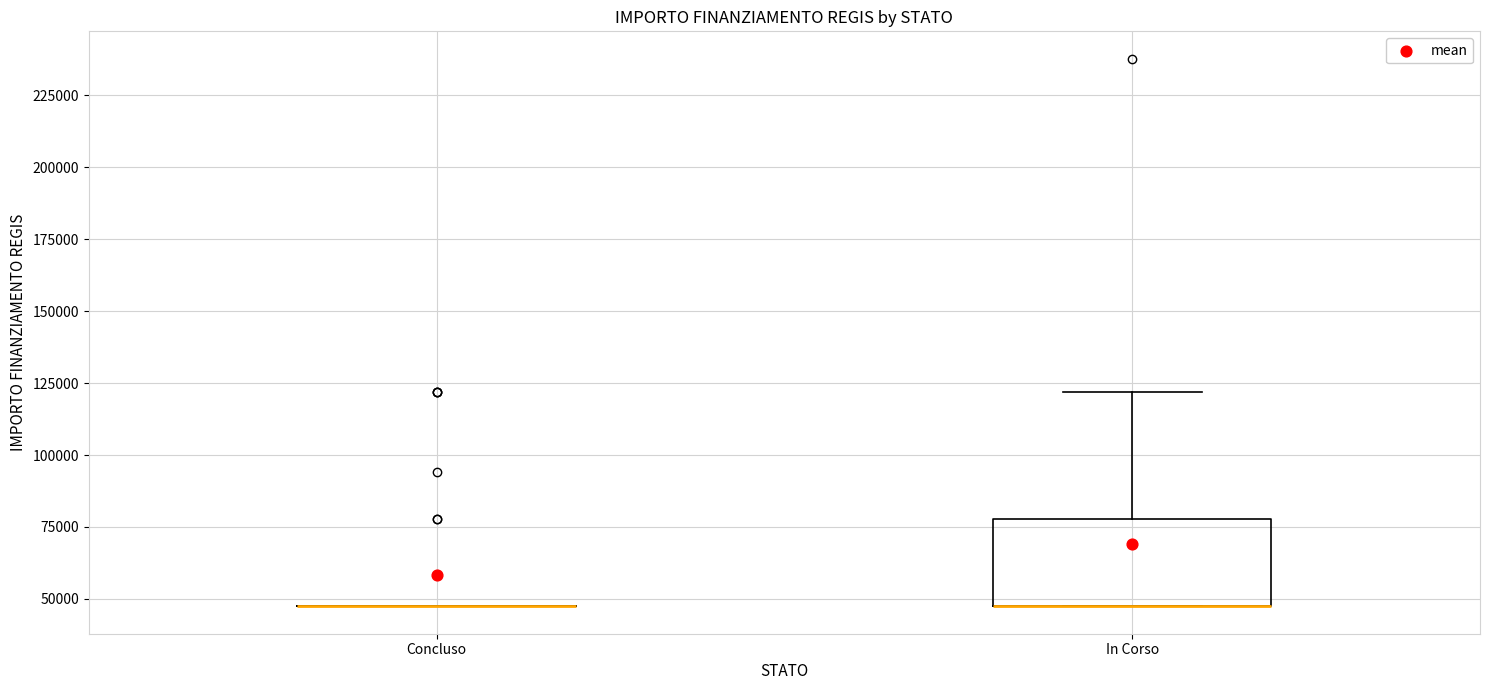

Reading left to right, transcribe this box plot: for each box, give where its median line is, the range the box spans, and where its two whiskers end, as read against the y-axis. The values are not printed on the chart, so give them approximately, as read against the axis.

Concluso: box collapsed to a line at 45000, whiskers 45000 to 45000
In Corso: median 45000 (drawn on the box's lower edge), box 45000 to 80000, whiskers 45000 to 120000